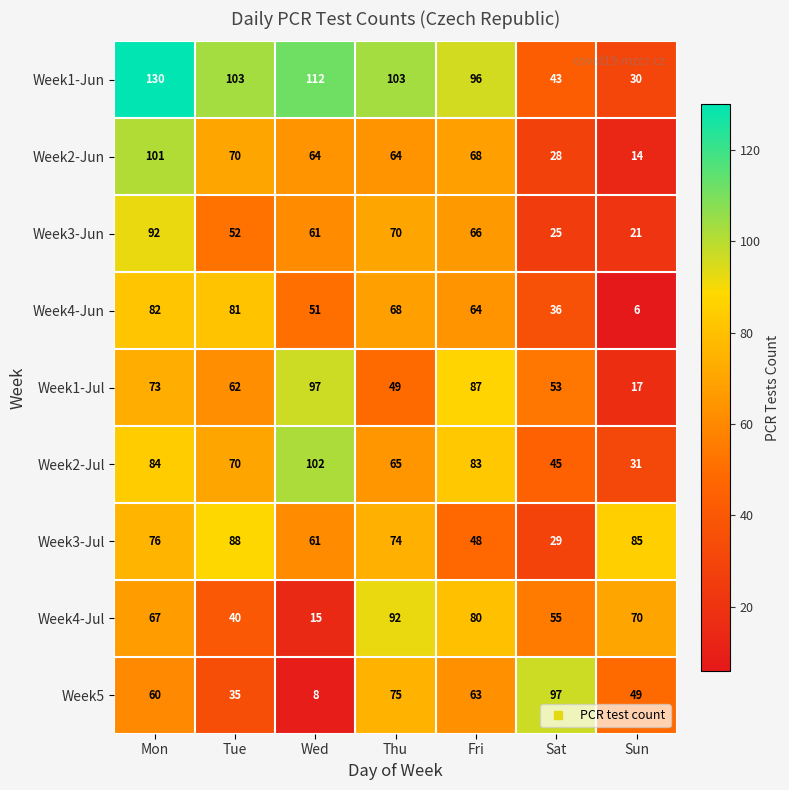

At how many categories does at least one series exceed 75?

7